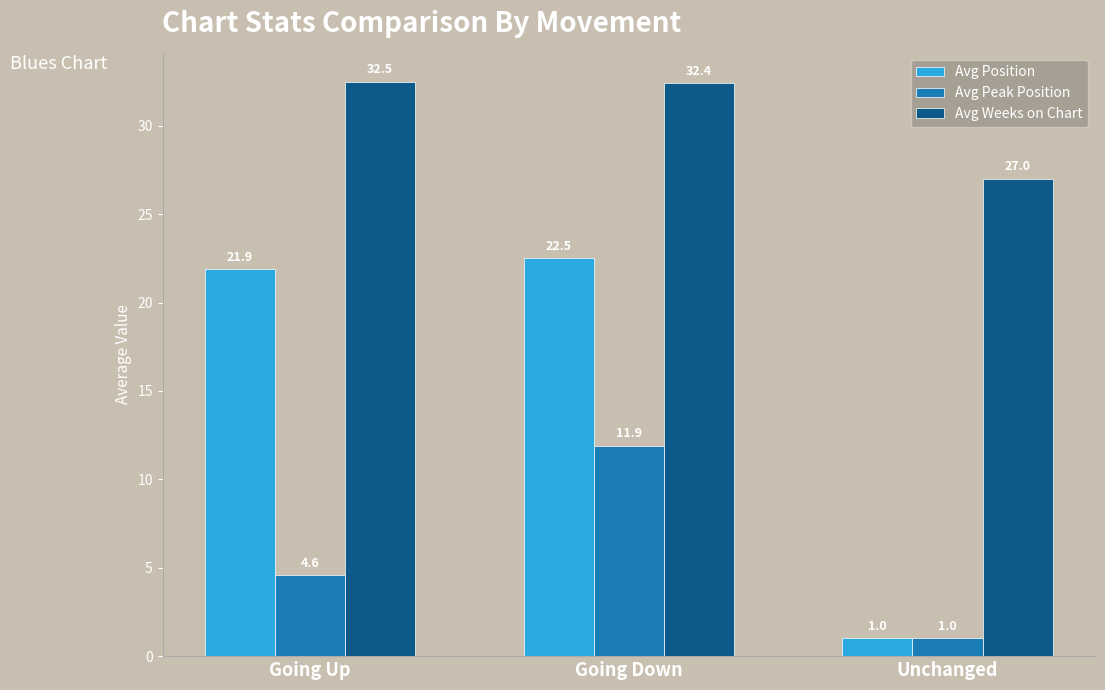

Is it true that Avg Position equals 11.4 at Going Up?

False